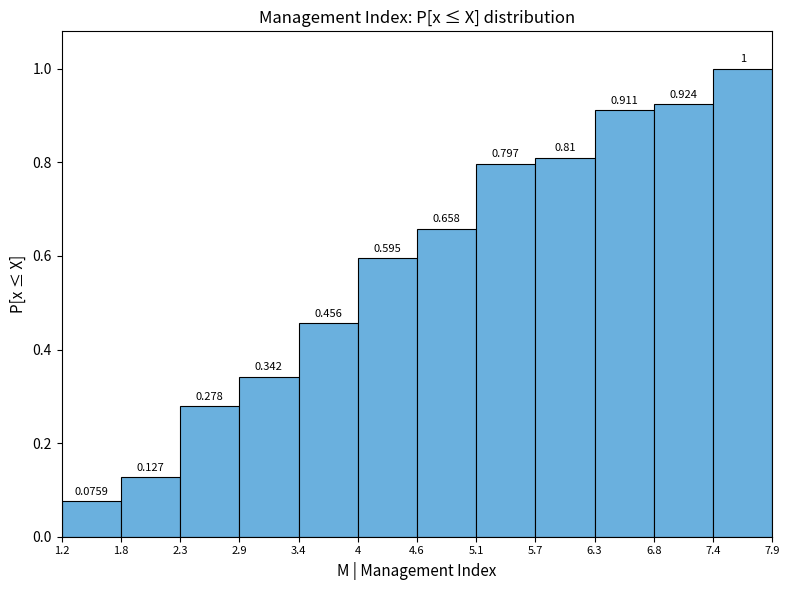

How tall is the bar that spans 5.7 to 6.3 on the x-axis?

0.8101